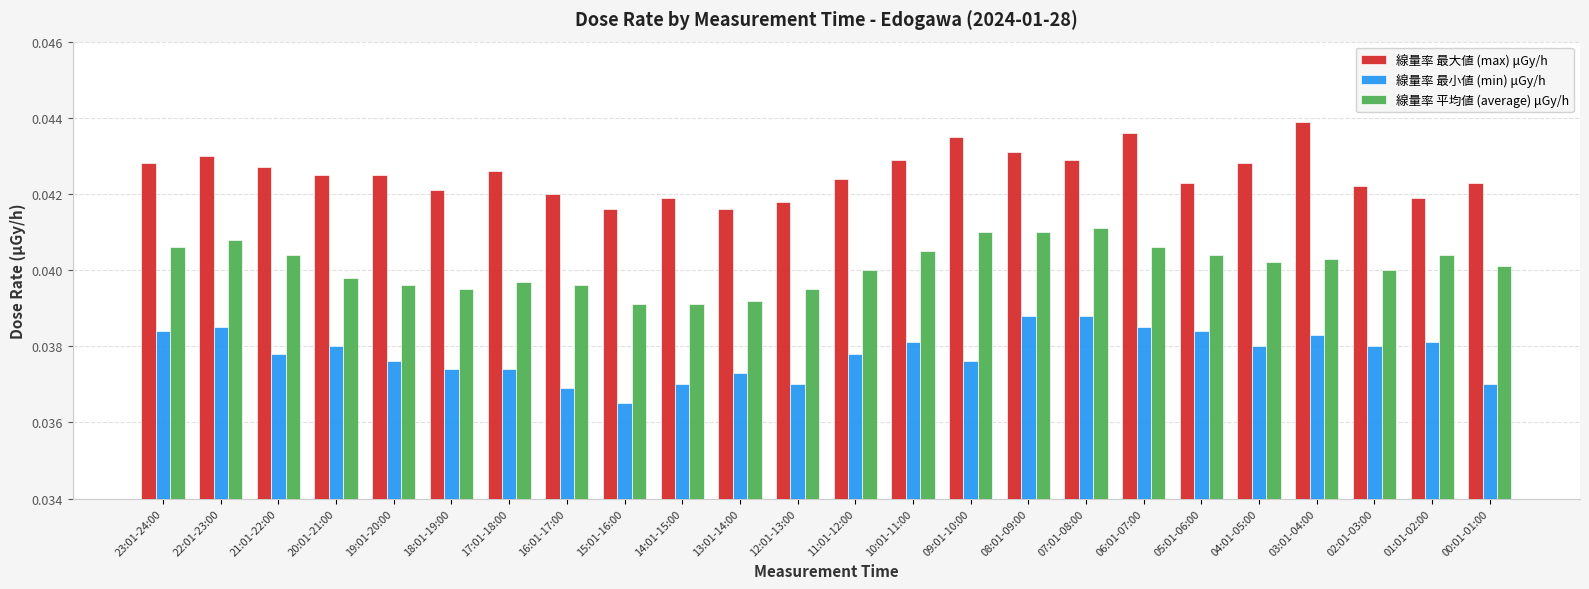

What are all the series names shown in the legend?

線量率 最大値 (max) μGy/h, 線量率 最小値 (min) μGy/h, 線量率 平均値 (average) μGy/h